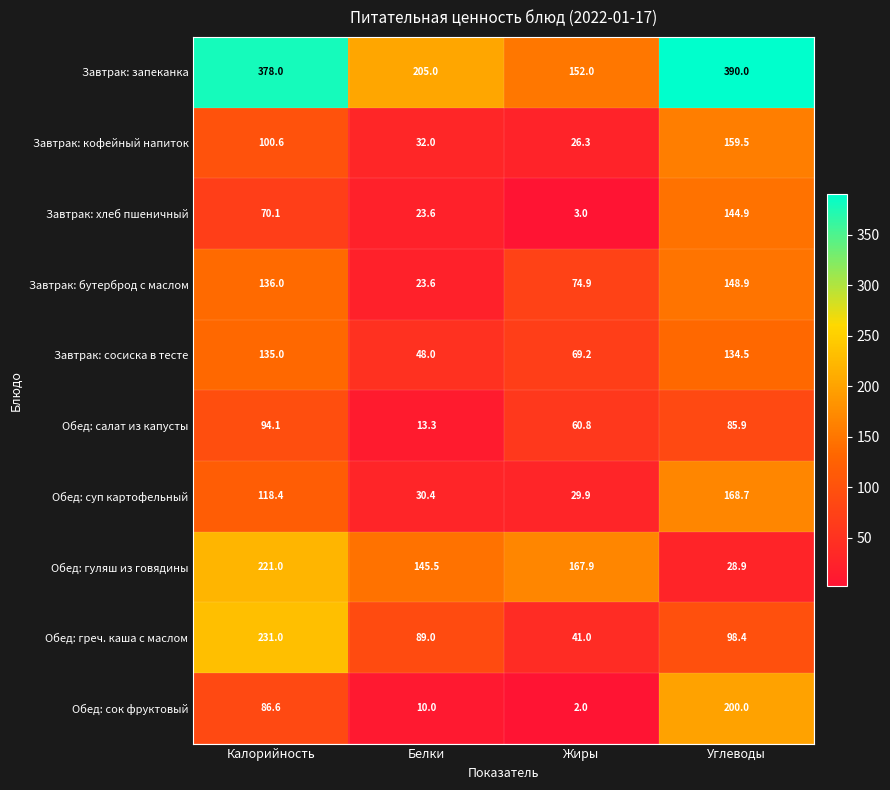

Is it true that Завтрак: бутерброд с маслом equals 32.1 at Углеводы?

False